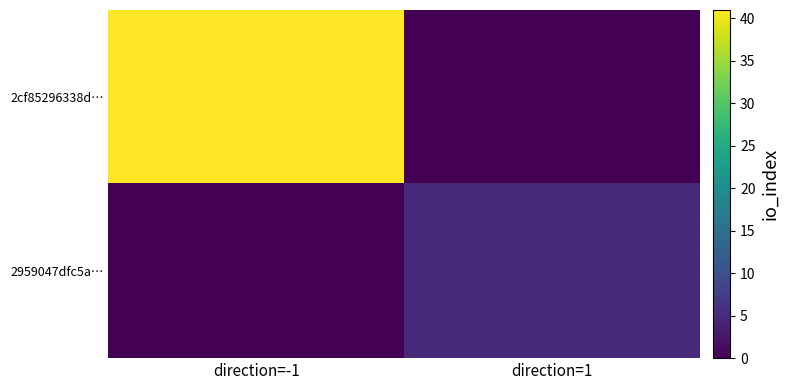

Between direction=1 and direction=-1, which is larger?

direction=-1